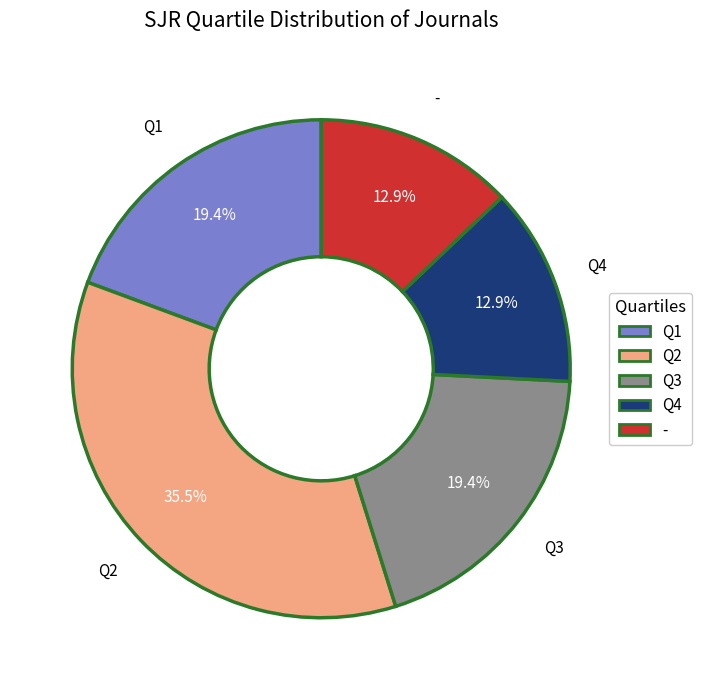

Which category has the biggest portion of the pie?

Q2